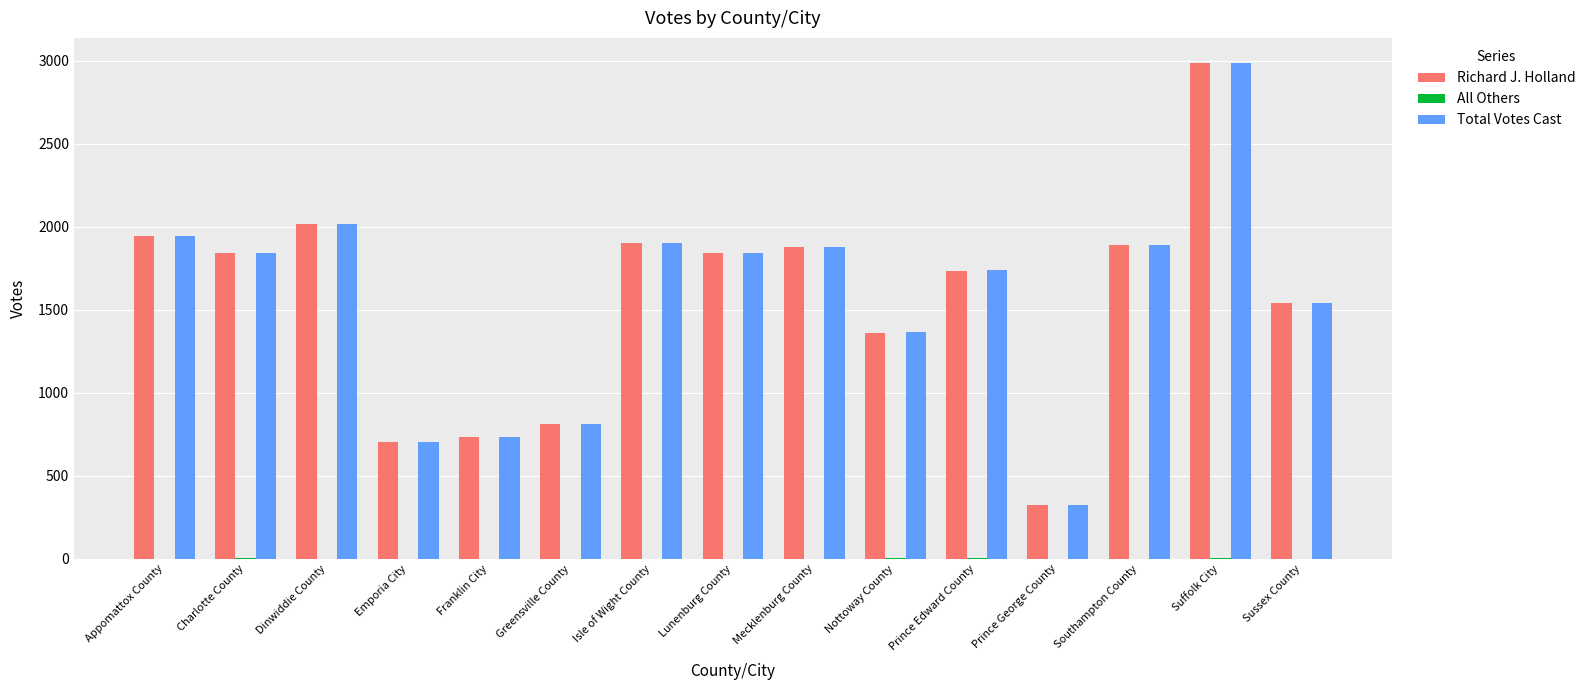

What is the sum of the Richard J. Holland values at Lunenburg County and Prince George County?

2170